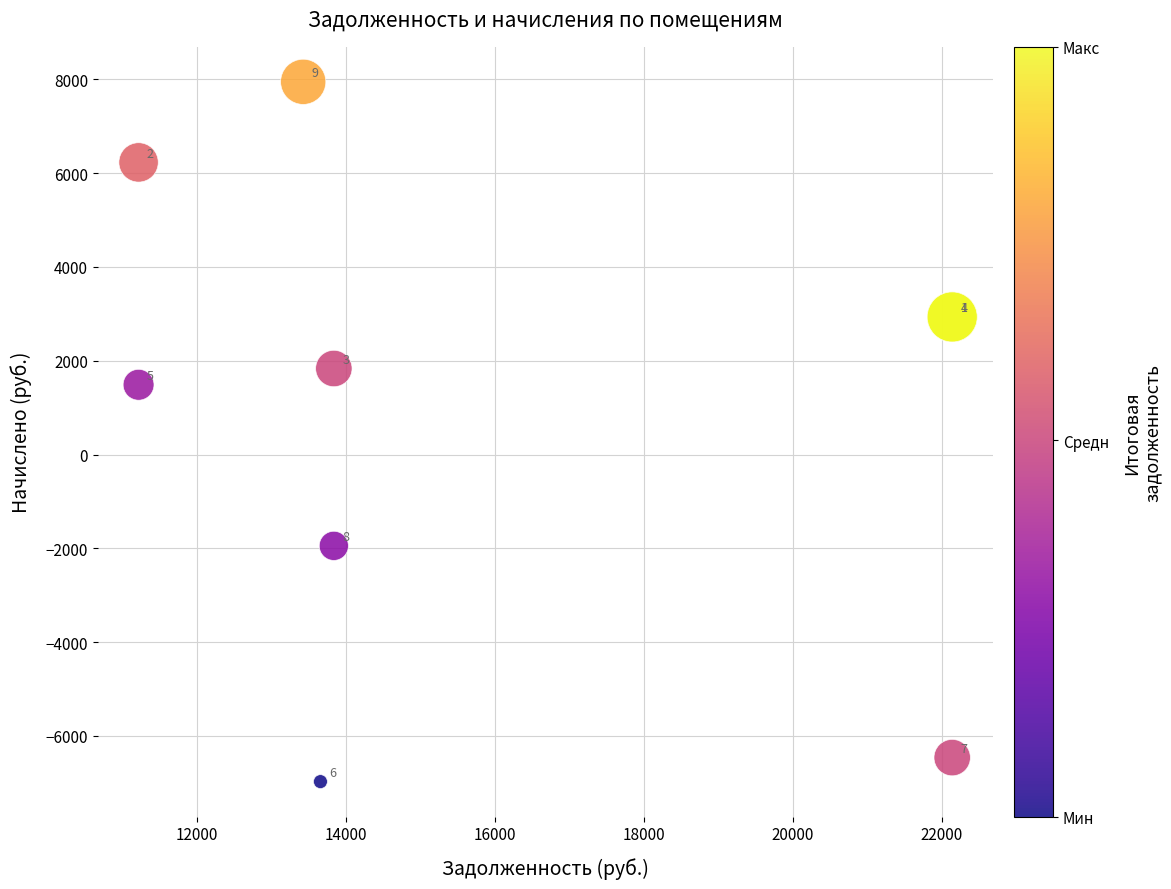

What Y value in the scatter plot is closest to 485?

1486.7